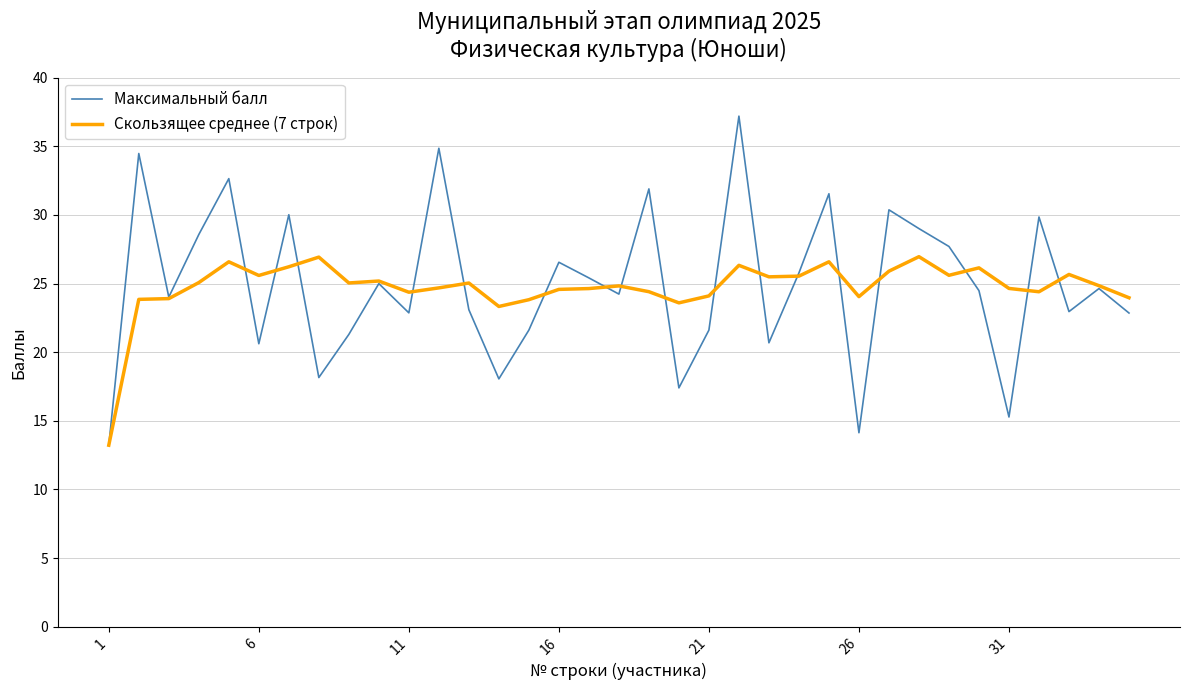

True or false: Максимальный балл and Скользящее среднее (7 строк) cross at least once.

True